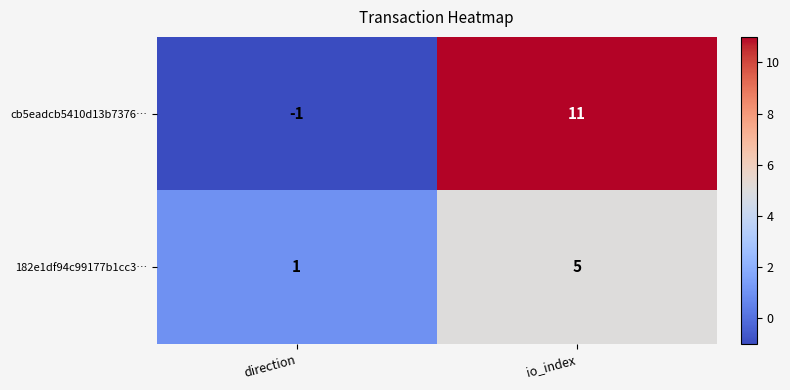

At how many categories does at least one series exceed 3?

1